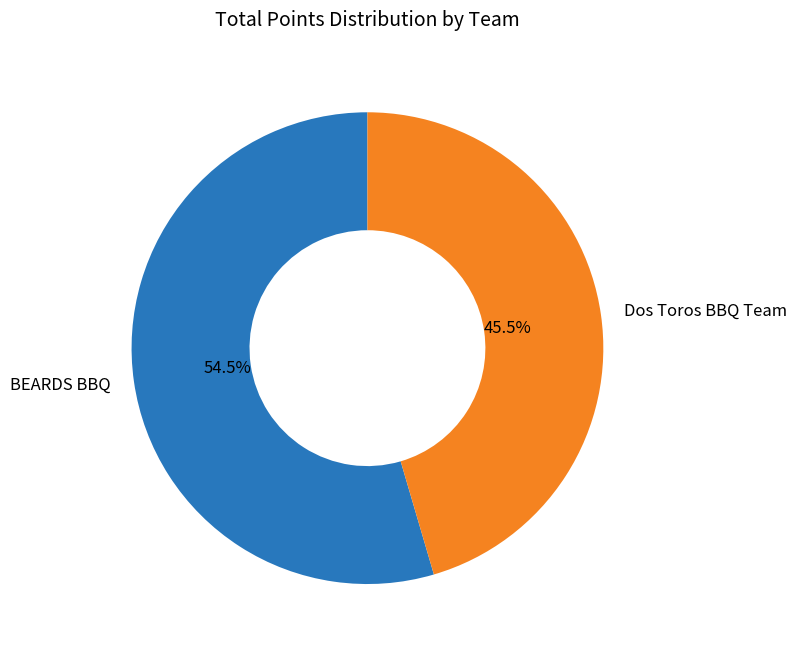

Rank the categories by value from lowest to highest.

Dos Toros BBQ Team, BEARDS BBQ